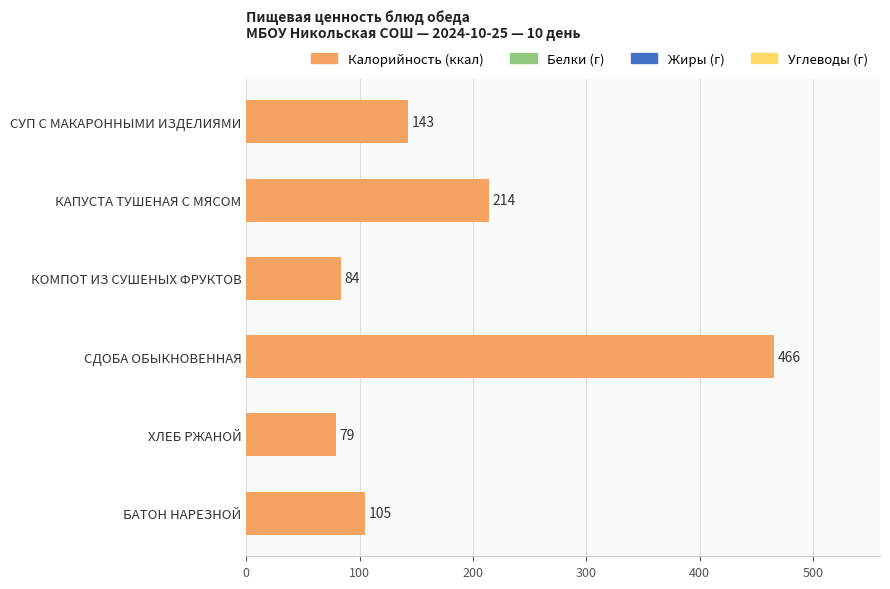

Reading top to bottom, extract all data points from this chart.

143	214	84	466	79	105